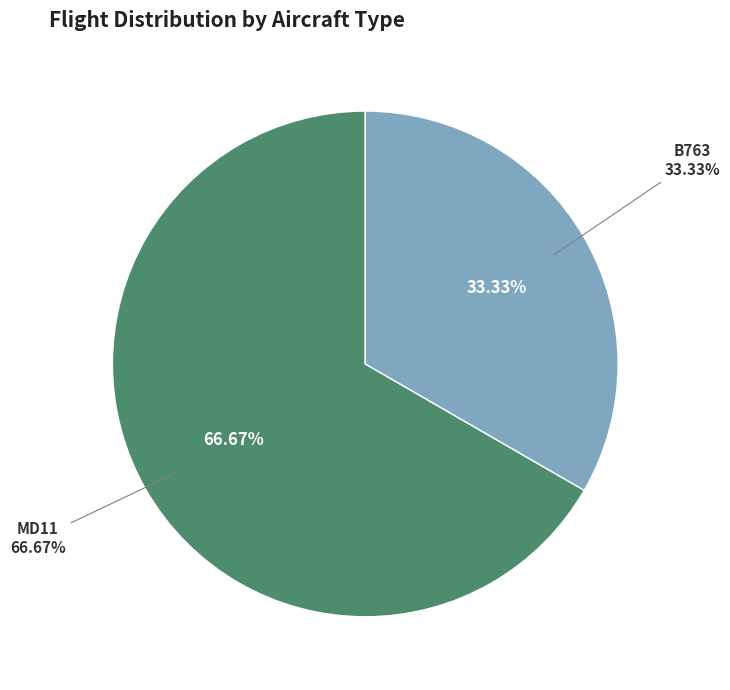

Combined, what portion of the pie is MD11 and B763?

100.0%